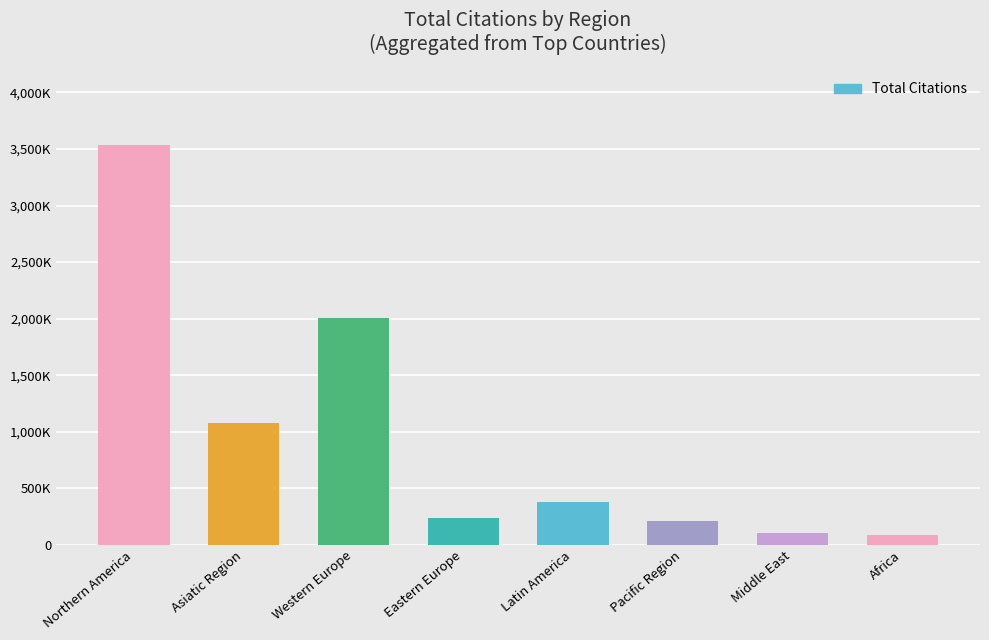

How many categories are shown in the chart?

8